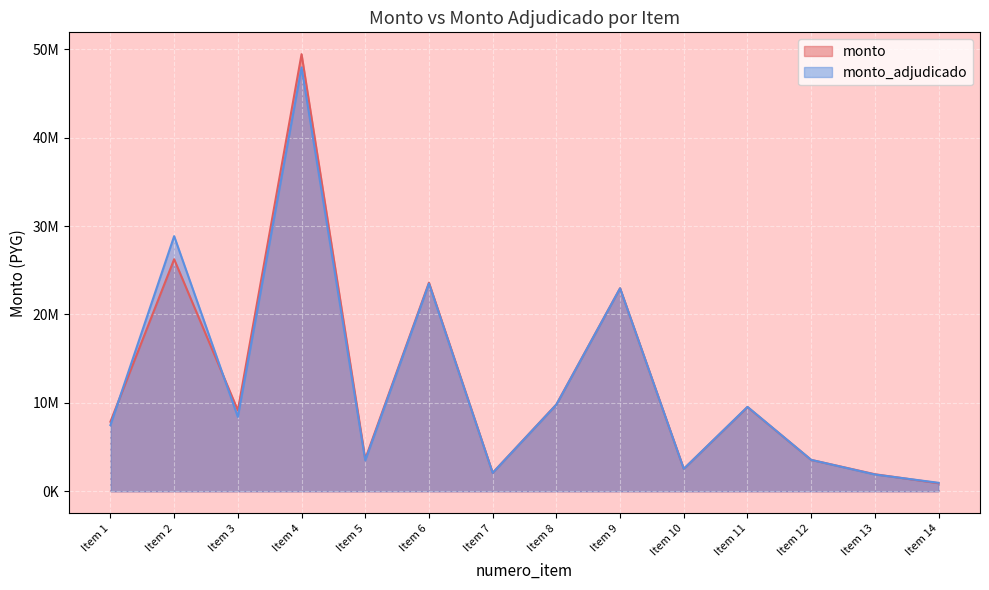

Rank the categories by monto value from highest to lowest.

Item 4, Item 2, Item 6, Item 9, Item 8, Item 11, Item 3, Item 1, Item 5, Item 12, Item 10, Item 7, Item 13, Item 14